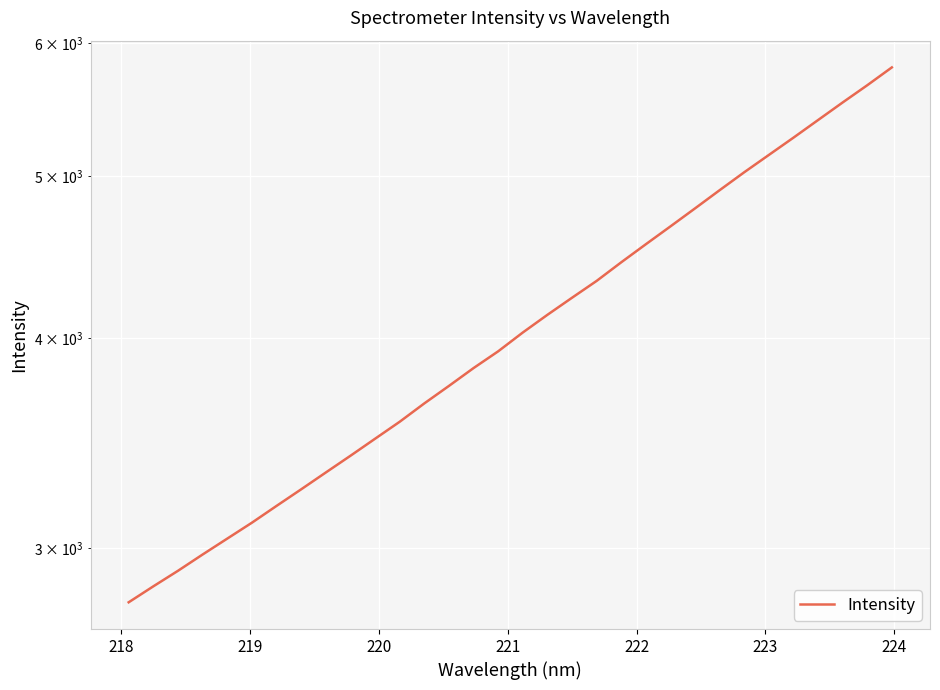

What is the average value?

4092.1